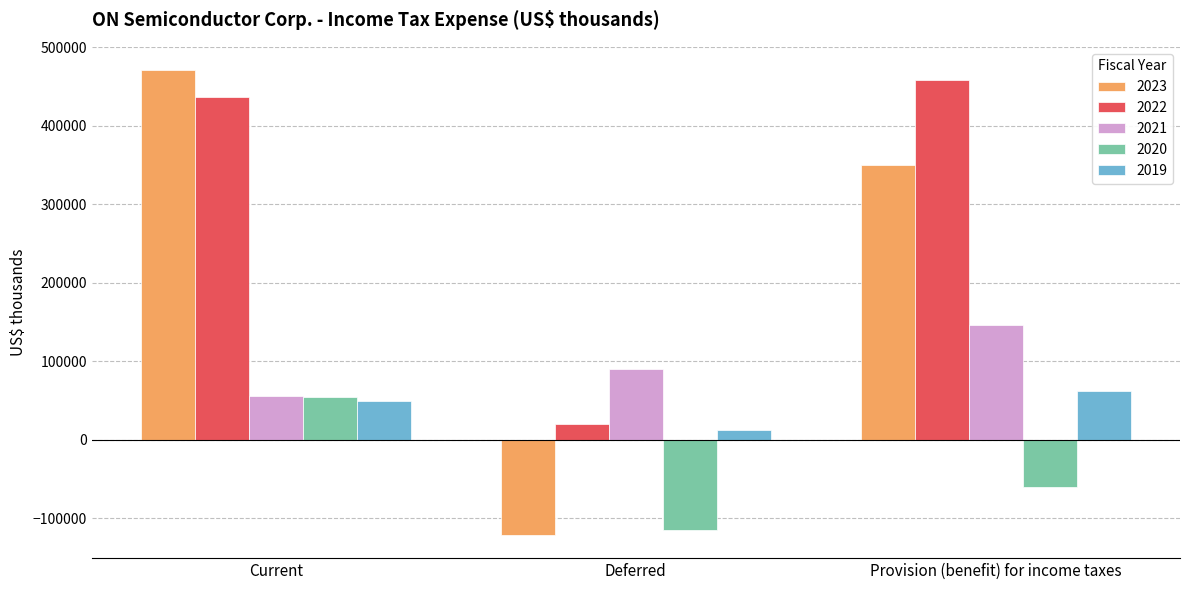

Is it true that 2020 equals 25044 at Current?

False